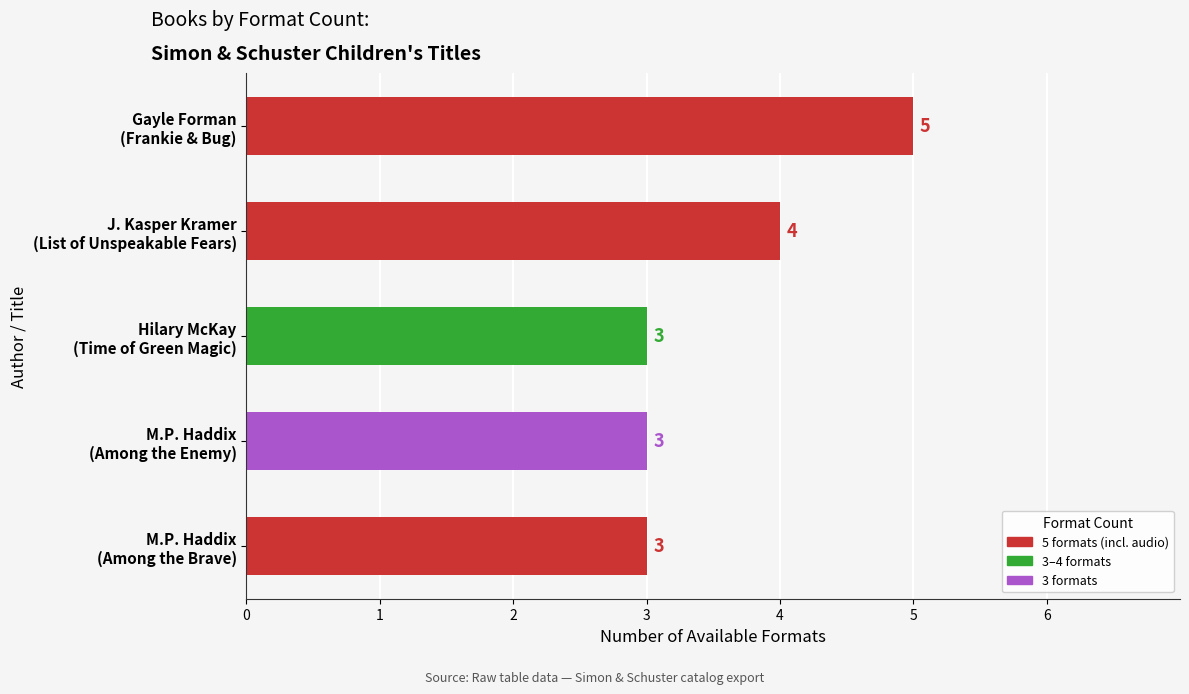

Count the number of categories in the chart.

5